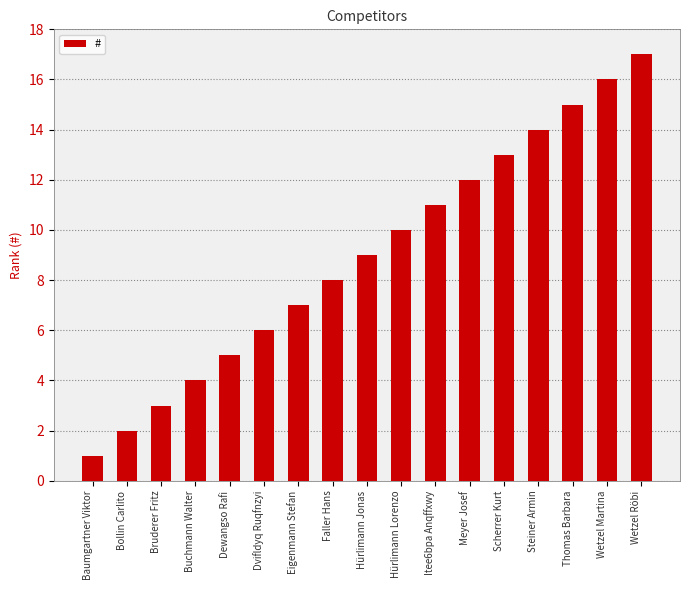

The chart shows a value of 7 at Eigenmann Stefan. True or false?

True